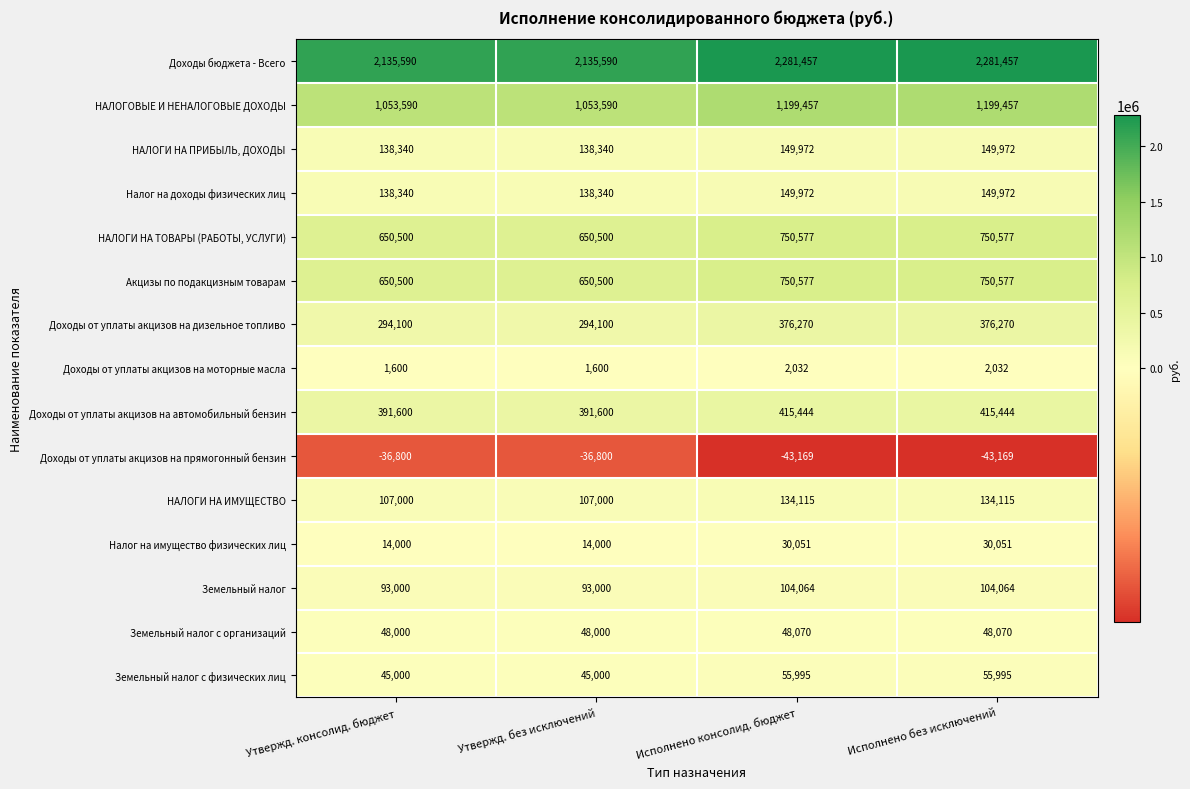

Count the number of data series in this chart.

15